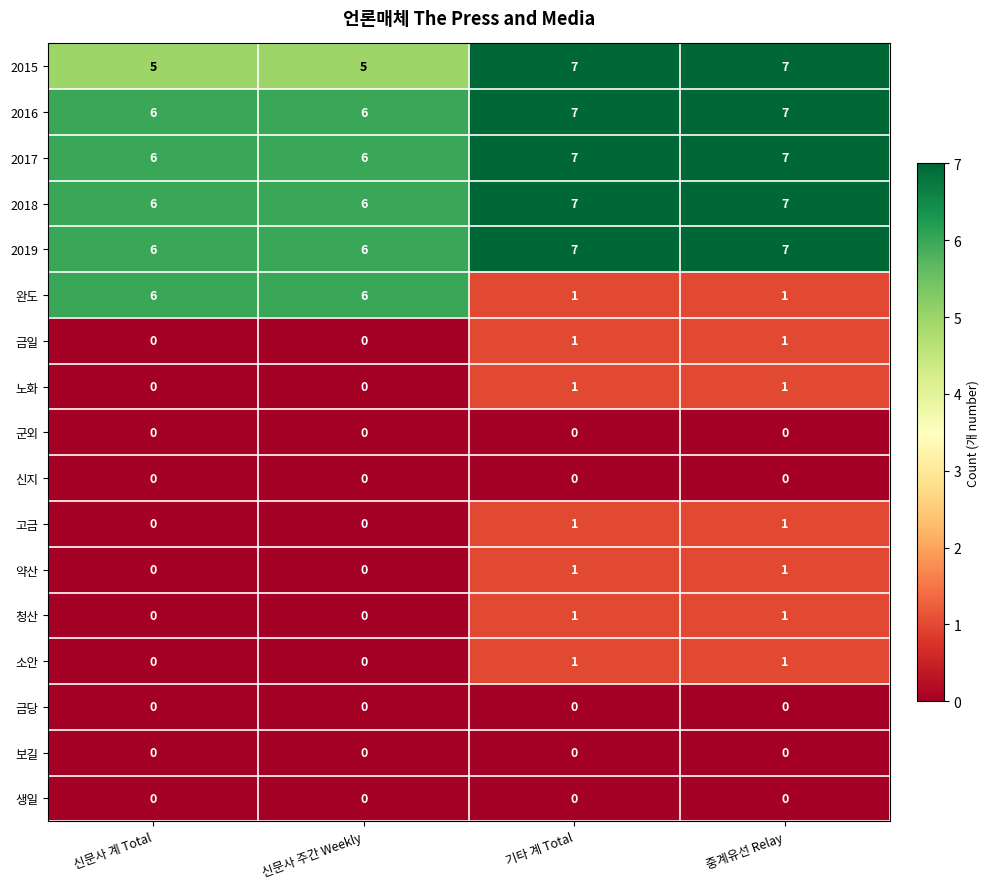

Between 신문사 주간 Weekly and 기타 계 Total, which series saw the biggest shift?

완도